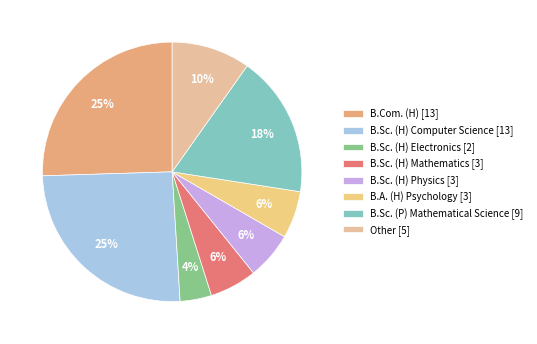

Does B.Sc. (H) Physics account for over 50% of the chart?

No